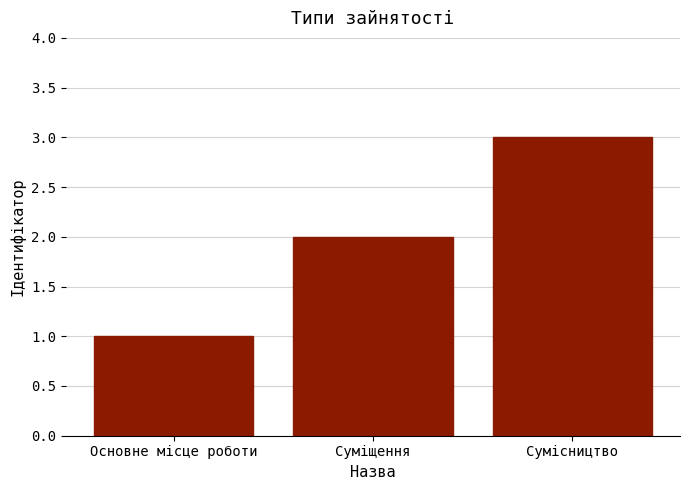

Reading right to left, transcribe all the data shown in this chart.

Сумісництво=3	Суміщення=2	Основне місце роботи=1